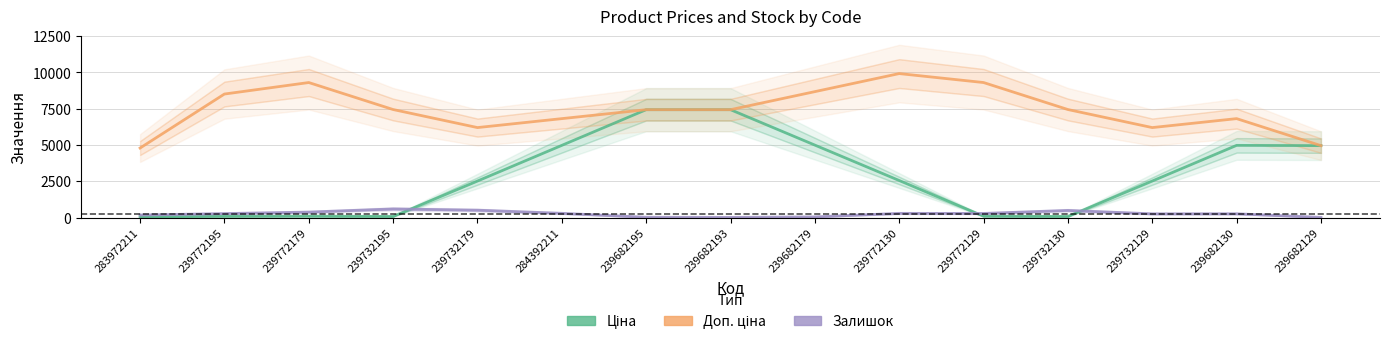

What is the difference between the highest and lowest values at 239732195?

7371.9